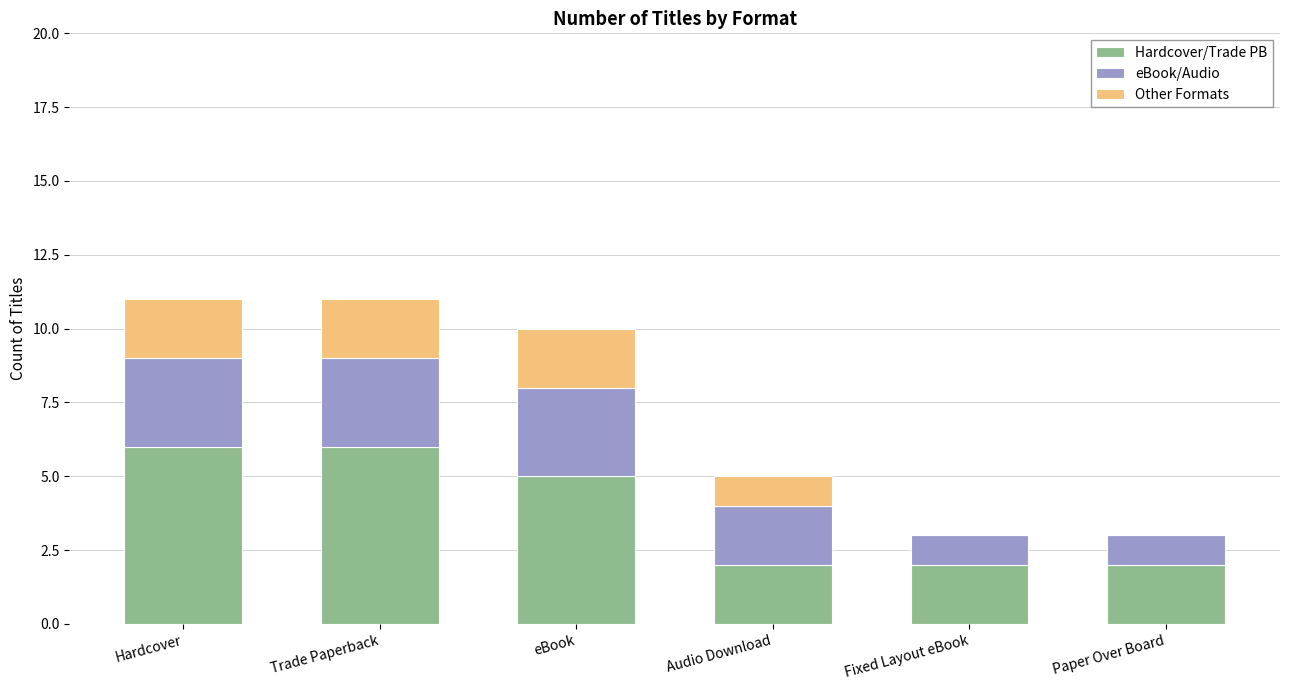

What is the total value across all series at Paper Over Board?

3